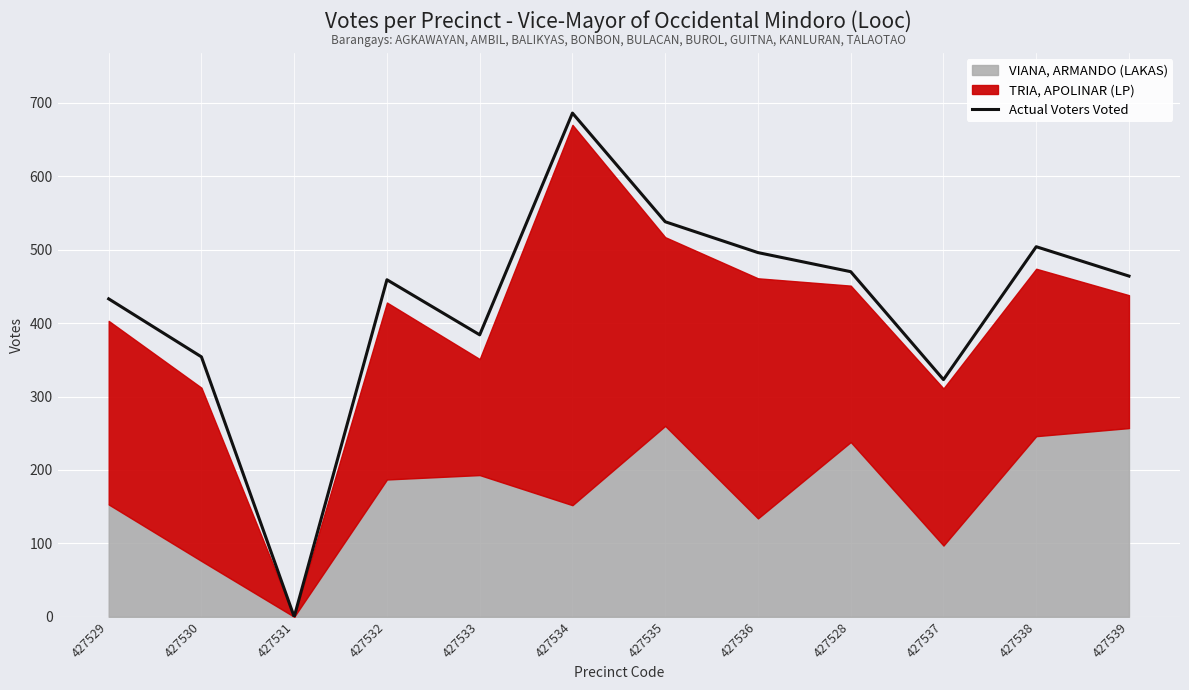

What is the label of the 9th point from the left?

427528